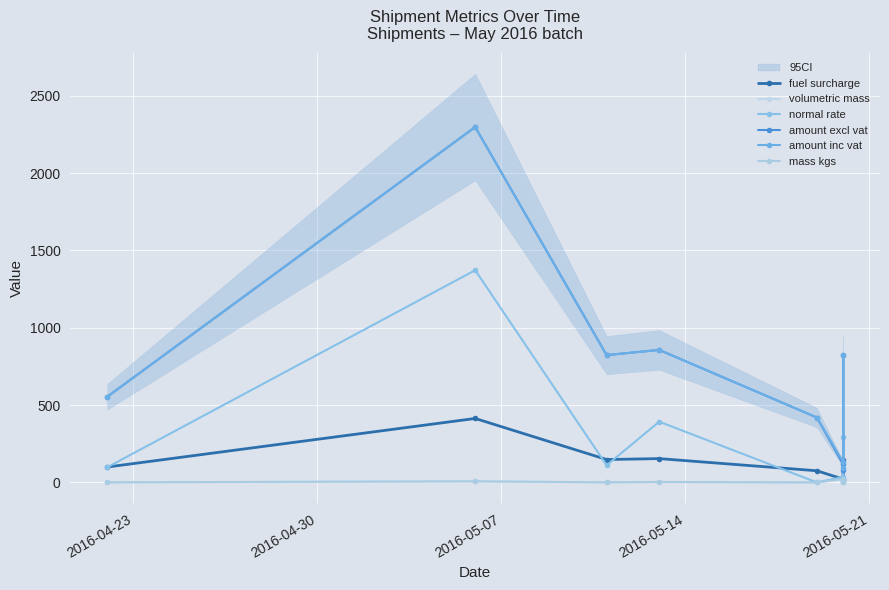

What is the value of the normal rate point at the 4th from the left?

393.0